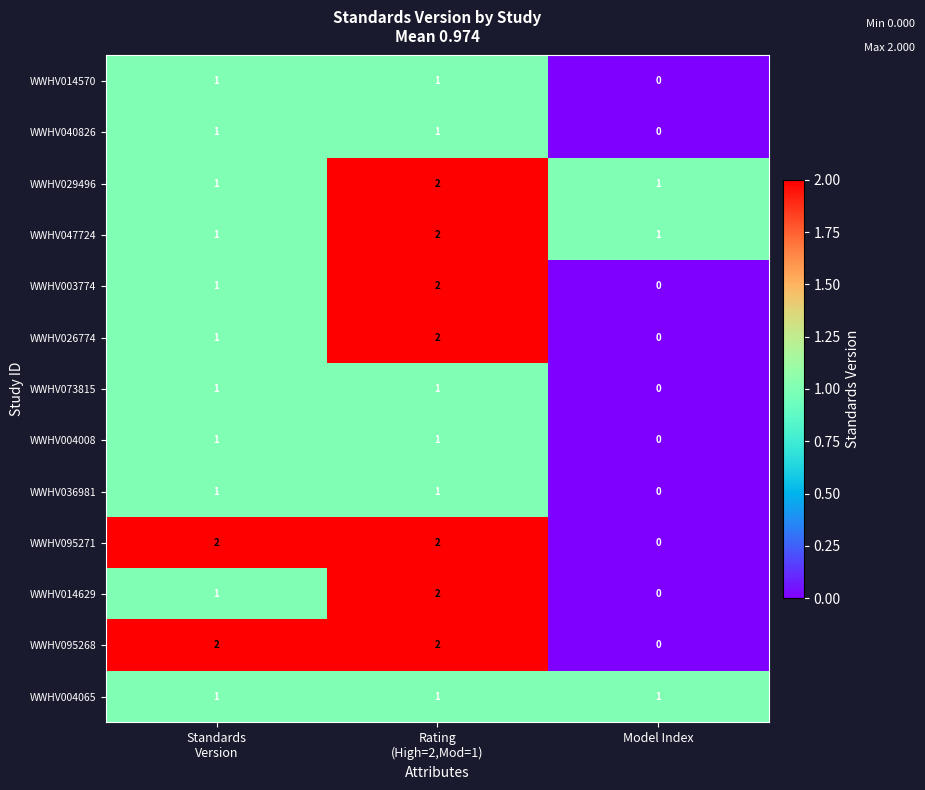

The value of WWHV029496 at Model Index is 1. True or false?

True